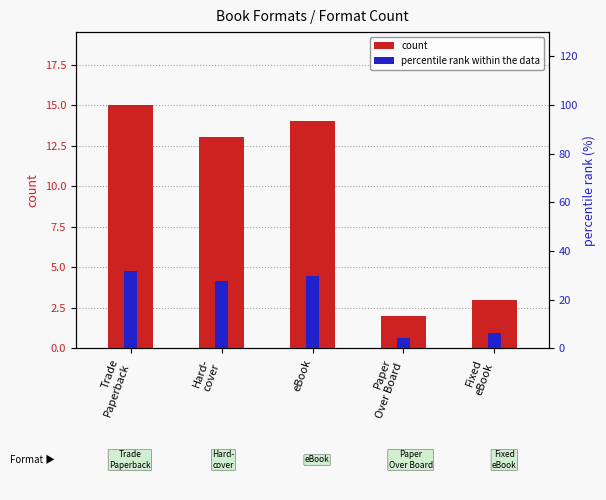

Does the chart contain stacked bars?

No